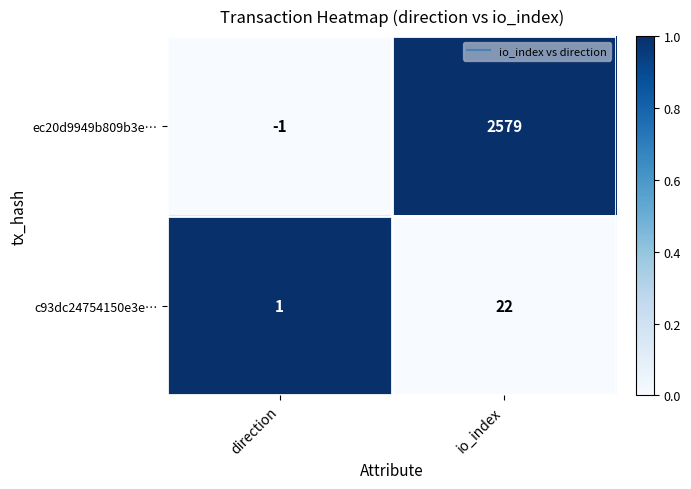

Which series changed the most between direction and io_index?

ec20d9949b809b3e…